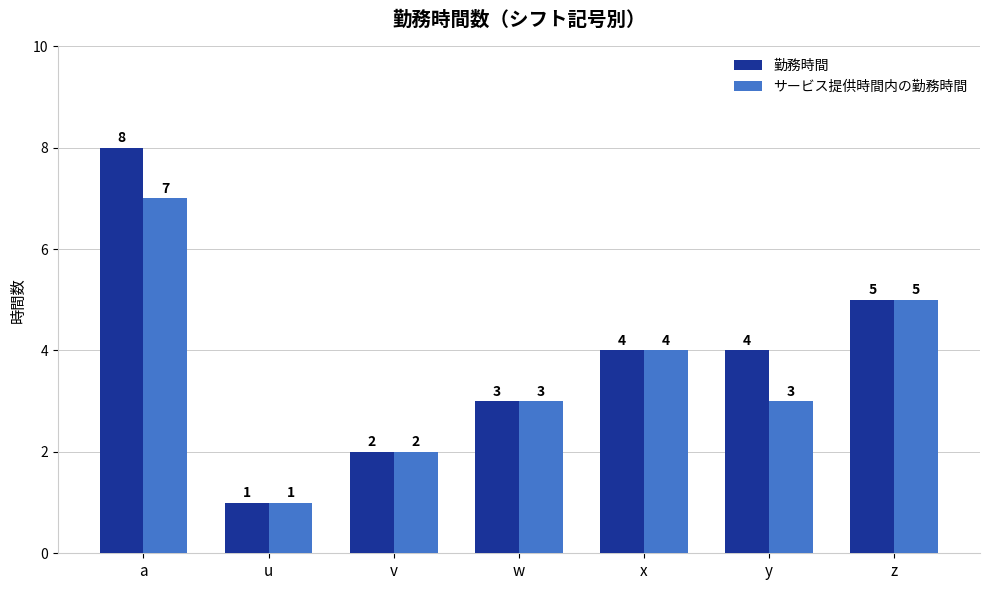

List the series in order of their overall mean, lowest first.

サービス提供時間内の勤務時間, 勤務時間